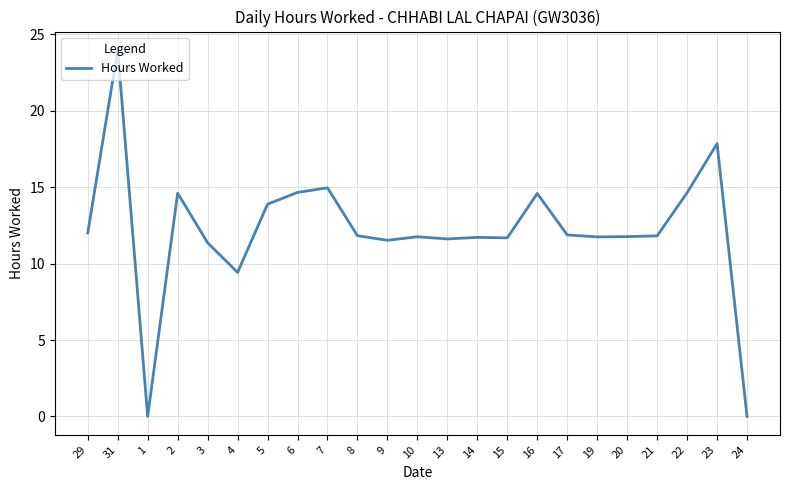

The chart shows a value of 11.7 at 14. True or false?

True